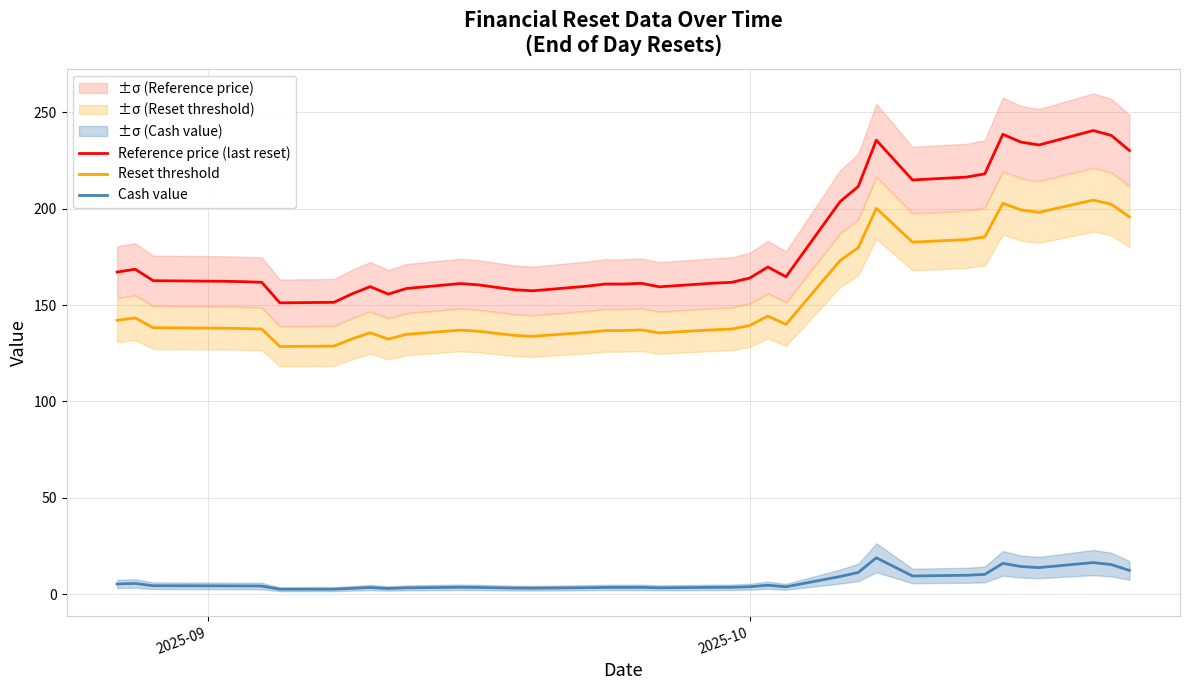

True or false: Reference price (last reset) and Reset threshold intersect in this chart.

False